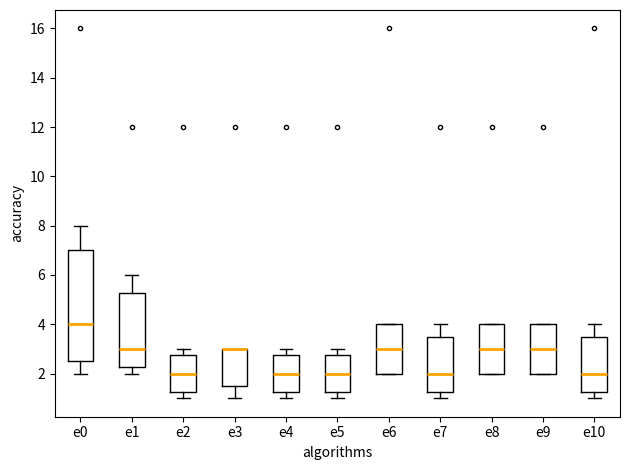

Where does the upper whisker of the box for e4 end on the y-axis? The values are not printed on the chart, so give them approximately, as read against the axis.

3.0